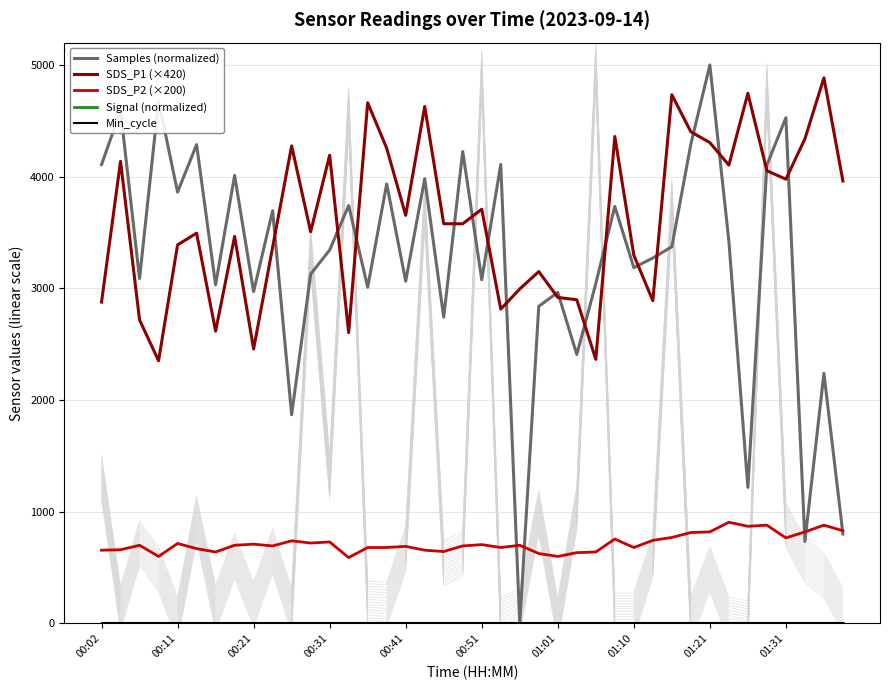

What is the difference between the highest and lowest values at 14?

4662.0